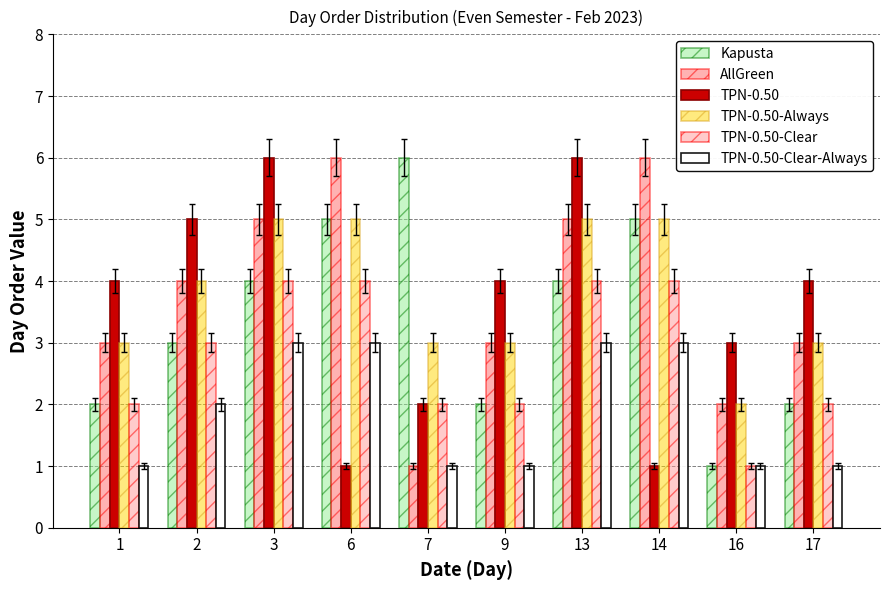

Reading left to right, transcribe all the data shown in this chart.

Kapusta: 1=2	2=3	3=4	6=5	7=6	9=2	13=4	14=5	16=1	17=2
AllGreen: 1=3	2=4	3=5	6=6	7=1	9=3	13=5	14=6	16=2	17=3
TPN-0.50: 1=4	2=5	3=6	6=1	7=2	9=4	13=6	14=1	16=3	17=4
TPN-0.50-Always: 1=3	2=4	3=5	6=5	7=3	9=3	13=5	14=5	16=2	17=3
TPN-0.50-Clear: 1=2	2=3	3=4	6=4	7=2	9=2	13=4	14=4	16=1	17=2
TPN-0.50-Clear-Always: 1=1	2=2	3=3	6=3	7=1	9=1	13=3	14=3	16=1	17=1